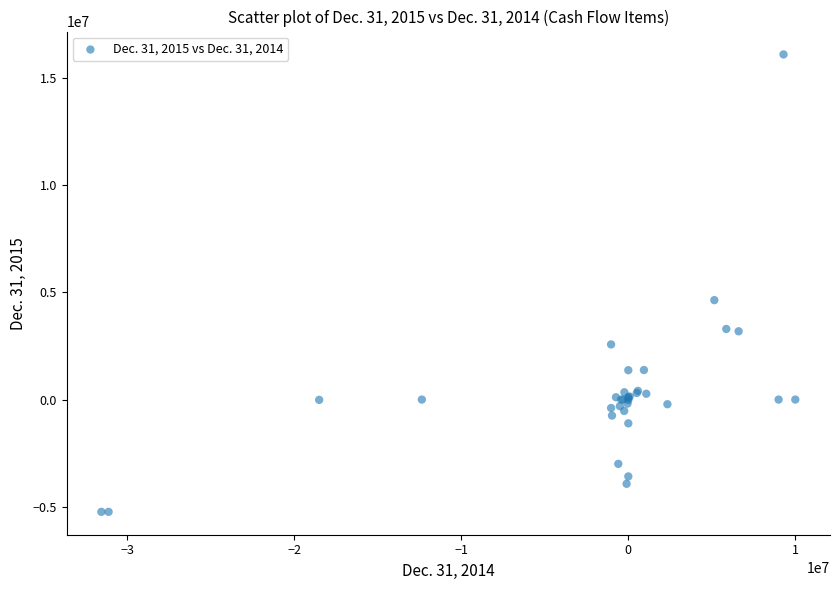

What Y value in the scatter plot is closest to 5433500?

4640000